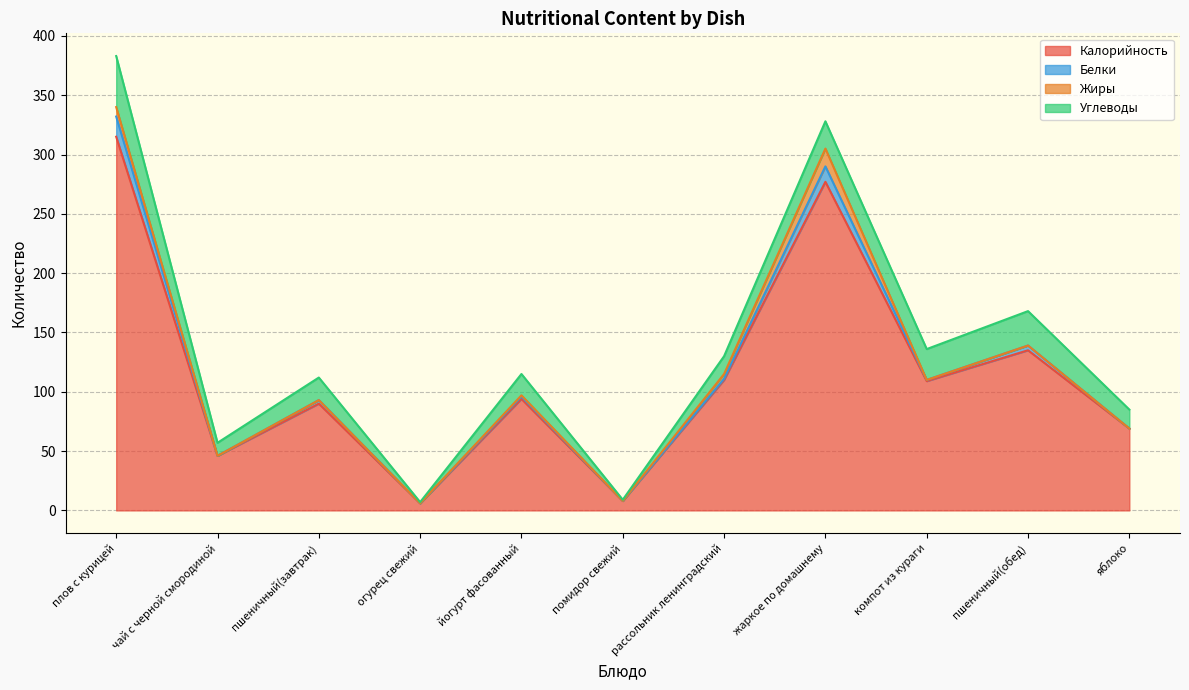

What is the difference between the highest and lowest values at йогурт фасованный?

93